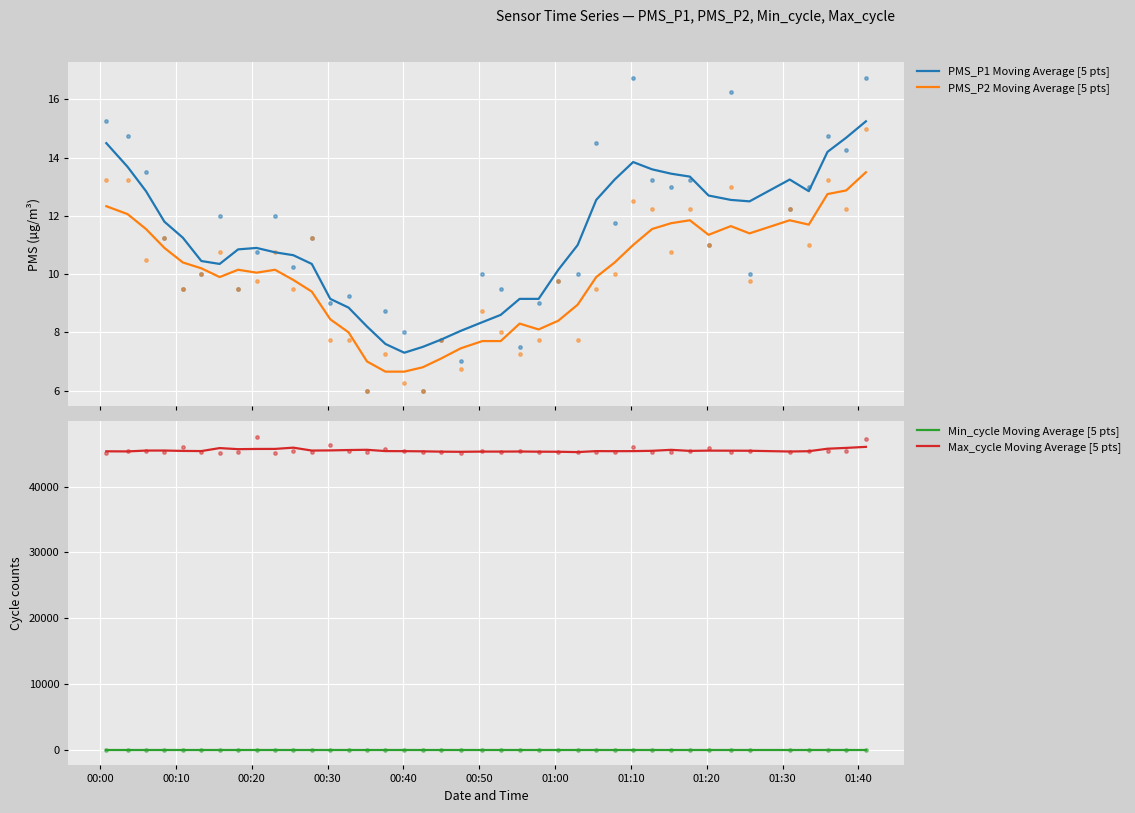

Which series reaches the minimum Y coordinate?

PMS_P2 Moving Average [5 pts]